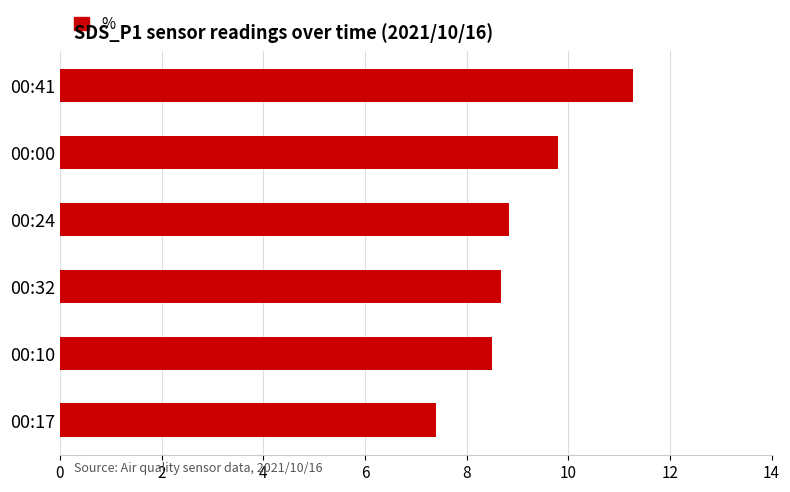

What is the change in value from 00:17 to 00:24?

+1.4